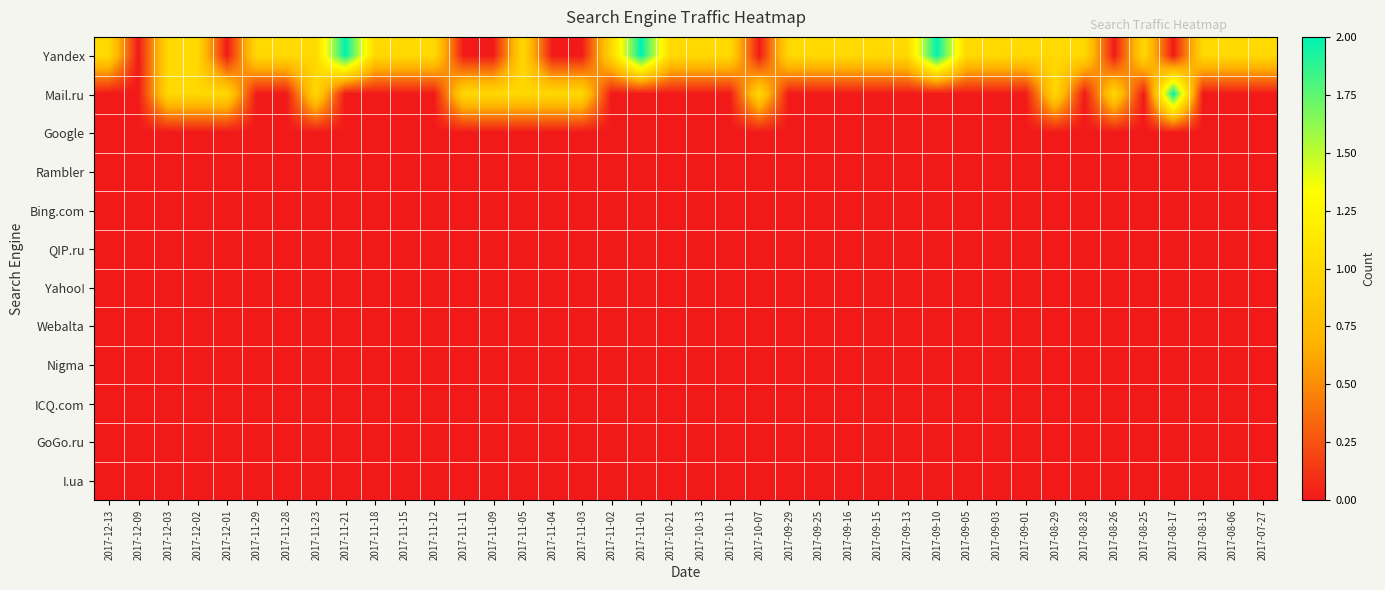

Reading right to left, extract all data points from this chart.

Yandex: 2017-07-27=1	2017-08-06=1	2017-08-13=1	2017-08-17=0	2017-08-25=1	2017-08-26=0	2017-08-28=1	2017-08-29=1	2017-09-01=1	2017-09-03=1	2017-09-05=1	2017-09-10=2	2017-09-13=1	2017-09-15=1	2017-09-16=1	2017-09-25=1	2017-09-29=1	2017-10-07=0	2017-10-11=1	2017-10-13=1	2017-10-21=1	2017-11-01=2	2017-11-02=1	2017-11-03=0	2017-11-04=0	2017-11-05=1	2017-11-09=0	2017-11-11=0	2017-11-12=1	2017-11-15=1	2017-11-18=1	2017-11-21=2	2017-11-23=1	2017-11-28=1	2017-11-29=1	2017-12-01=0	2017-12-02=1	2017-12-03=1	2017-12-09=0	2017-12-13=1
Mail.ru: 2017-07-27=0	2017-08-06=0	2017-08-13=0	2017-08-17=2	2017-08-25=0	2017-08-26=1	2017-08-28=0	2017-08-29=1	2017-09-01=0	2017-09-03=0	2017-09-05=0	2017-09-10=0	2017-09-13=0	2017-09-15=0	2017-09-16=0	2017-09-25=0	2017-09-29=0	2017-10-07=1	2017-10-11=0	2017-10-13=0	2017-10-21=0	2017-11-01=0	2017-11-02=0	2017-11-03=1	2017-11-04=1	2017-11-05=1	2017-11-09=1	2017-11-11=1	2017-11-12=0	2017-11-15=0	2017-11-18=0	2017-11-21=0	2017-11-23=1	2017-11-28=0	2017-11-29=0	2017-12-01=1	2017-12-02=1	2017-12-03=1	2017-12-09=0	2017-12-13=0
Google: 2017-07-27=0	2017-08-06=0	2017-08-13=0	2017-08-17=0	2017-08-25=0	2017-08-26=0	2017-08-28=0	2017-08-29=0	2017-09-01=0	2017-09-03=0	2017-09-05=0	2017-09-10=0	2017-09-13=0	2017-09-15=0	2017-09-16=0	2017-09-25=0	2017-09-29=0	2017-10-07=0	2017-10-11=0	2017-10-13=0	2017-10-21=0	2017-11-01=0	2017-11-02=0	2017-11-03=0	2017-11-04=0	2017-11-05=0	2017-11-09=0	2017-11-11=0	2017-11-12=0	2017-11-15=0	2017-11-18=0	2017-11-21=0	2017-11-23=0	2017-11-28=0	2017-11-29=0	2017-12-01=0	2017-12-02=0	2017-12-03=0	2017-12-09=0	2017-12-13=0
Rambler: 2017-07-27=0	2017-08-06=0	2017-08-13=0	2017-08-17=0	2017-08-25=0	2017-08-26=0	2017-08-28=0	2017-08-29=0	2017-09-01=0	2017-09-03=0	2017-09-05=0	2017-09-10=0	2017-09-13=0	2017-09-15=0	2017-09-16=0	2017-09-25=0	2017-09-29=0	2017-10-07=0	2017-10-11=0	2017-10-13=0	2017-10-21=0	2017-11-01=0	2017-11-02=0	2017-11-03=0	2017-11-04=0	2017-11-05=0	2017-11-09=0	2017-11-11=0	2017-11-12=0	2017-11-15=0	2017-11-18=0	2017-11-21=0	2017-11-23=0	2017-11-28=0	2017-11-29=0	2017-12-01=0	2017-12-02=0	2017-12-03=0	2017-12-09=0	2017-12-13=0
Bing.com: 2017-07-27=0	2017-08-06=0	2017-08-13=0	2017-08-17=0	2017-08-25=0	2017-08-26=0	2017-08-28=0	2017-08-29=0	2017-09-01=0	2017-09-03=0	2017-09-05=0	2017-09-10=0	2017-09-13=0	2017-09-15=0	2017-09-16=0	2017-09-25=0	2017-09-29=0	2017-10-07=0	2017-10-11=0	2017-10-13=0	2017-10-21=0	2017-11-01=0	2017-11-02=0	2017-11-03=0	2017-11-04=0	2017-11-05=0	2017-11-09=0	2017-11-11=0	2017-11-12=0	2017-11-15=0	2017-11-18=0	2017-11-21=0	2017-11-23=0	2017-11-28=0	2017-11-29=0	2017-12-01=0	2017-12-02=0	2017-12-03=0	2017-12-09=0	2017-12-13=0
QIP.ru: 2017-07-27=0	2017-08-06=0	2017-08-13=0	2017-08-17=0	2017-08-25=0	2017-08-26=0	2017-08-28=0	2017-08-29=0	2017-09-01=0	2017-09-03=0	2017-09-05=0	2017-09-10=0	2017-09-13=0	2017-09-15=0	2017-09-16=0	2017-09-25=0	2017-09-29=0	2017-10-07=0	2017-10-11=0	2017-10-13=0	2017-10-21=0	2017-11-01=0	2017-11-02=0	2017-11-03=0	2017-11-04=0	2017-11-05=0	2017-11-09=0	2017-11-11=0	2017-11-12=0	2017-11-15=0	2017-11-18=0	2017-11-21=0	2017-11-23=0	2017-11-28=0	2017-11-29=0	2017-12-01=0	2017-12-02=0	2017-12-03=0	2017-12-09=0	2017-12-13=0
Yahoo!: 2017-07-27=0	2017-08-06=0	2017-08-13=0	2017-08-17=0	2017-08-25=0	2017-08-26=0	2017-08-28=0	2017-08-29=0	2017-09-01=0	2017-09-03=0	2017-09-05=0	2017-09-10=0	2017-09-13=0	2017-09-15=0	2017-09-16=0	2017-09-25=0	2017-09-29=0	2017-10-07=0	2017-10-11=0	2017-10-13=0	2017-10-21=0	2017-11-01=0	2017-11-02=0	2017-11-03=0	2017-11-04=0	2017-11-05=0	2017-11-09=0	2017-11-11=0	2017-11-12=0	2017-11-15=0	2017-11-18=0	2017-11-21=0	2017-11-23=0	2017-11-28=0	2017-11-29=0	2017-12-01=0	2017-12-02=0	2017-12-03=0	2017-12-09=0	2017-12-13=0
Webalta: 2017-07-27=0	2017-08-06=0	2017-08-13=0	2017-08-17=0	2017-08-25=0	2017-08-26=0	2017-08-28=0	2017-08-29=0	2017-09-01=0	2017-09-03=0	2017-09-05=0	2017-09-10=0	2017-09-13=0	2017-09-15=0	2017-09-16=0	2017-09-25=0	2017-09-29=0	2017-10-07=0	2017-10-11=0	2017-10-13=0	2017-10-21=0	2017-11-01=0	2017-11-02=0	2017-11-03=0	2017-11-04=0	2017-11-05=0	2017-11-09=0	2017-11-11=0	2017-11-12=0	2017-11-15=0	2017-11-18=0	2017-11-21=0	2017-11-23=0	2017-11-28=0	2017-11-29=0	2017-12-01=0	2017-12-02=0	2017-12-03=0	2017-12-09=0	2017-12-13=0
Nigma: 2017-07-27=0	2017-08-06=0	2017-08-13=0	2017-08-17=0	2017-08-25=0	2017-08-26=0	2017-08-28=0	2017-08-29=0	2017-09-01=0	2017-09-03=0	2017-09-05=0	2017-09-10=0	2017-09-13=0	2017-09-15=0	2017-09-16=0	2017-09-25=0	2017-09-29=0	2017-10-07=0	2017-10-11=0	2017-10-13=0	2017-10-21=0	2017-11-01=0	2017-11-02=0	2017-11-03=0	2017-11-04=0	2017-11-05=0	2017-11-09=0	2017-11-11=0	2017-11-12=0	2017-11-15=0	2017-11-18=0	2017-11-21=0	2017-11-23=0	2017-11-28=0	2017-11-29=0	2017-12-01=0	2017-12-02=0	2017-12-03=0	2017-12-09=0	2017-12-13=0
ICQ.com: 2017-07-27=0	2017-08-06=0	2017-08-13=0	2017-08-17=0	2017-08-25=0	2017-08-26=0	2017-08-28=0	2017-08-29=0	2017-09-01=0	2017-09-03=0	2017-09-05=0	2017-09-10=0	2017-09-13=0	2017-09-15=0	2017-09-16=0	2017-09-25=0	2017-09-29=0	2017-10-07=0	2017-10-11=0	2017-10-13=0	2017-10-21=0	2017-11-01=0	2017-11-02=0	2017-11-03=0	2017-11-04=0	2017-11-05=0	2017-11-09=0	2017-11-11=0	2017-11-12=0	2017-11-15=0	2017-11-18=0	2017-11-21=0	2017-11-23=0	2017-11-28=0	2017-11-29=0	2017-12-01=0	2017-12-02=0	2017-12-03=0	2017-12-09=0	2017-12-13=0
GoGo.ru: 2017-07-27=0	2017-08-06=0	2017-08-13=0	2017-08-17=0	2017-08-25=0	2017-08-26=0	2017-08-28=0	2017-08-29=0	2017-09-01=0	2017-09-03=0	2017-09-05=0	2017-09-10=0	2017-09-13=0	2017-09-15=0	2017-09-16=0	2017-09-25=0	2017-09-29=0	2017-10-07=0	2017-10-11=0	2017-10-13=0	2017-10-21=0	2017-11-01=0	2017-11-02=0	2017-11-03=0	2017-11-04=0	2017-11-05=0	2017-11-09=0	2017-11-11=0	2017-11-12=0	2017-11-15=0	2017-11-18=0	2017-11-21=0	2017-11-23=0	2017-11-28=0	2017-11-29=0	2017-12-01=0	2017-12-02=0	2017-12-03=0	2017-12-09=0	2017-12-13=0
I.ua: 2017-07-27=0	2017-08-06=0	2017-08-13=0	2017-08-17=0	2017-08-25=0	2017-08-26=0	2017-08-28=0	2017-08-29=0	2017-09-01=0	2017-09-03=0	2017-09-05=0	2017-09-10=0	2017-09-13=0	2017-09-15=0	2017-09-16=0	2017-09-25=0	2017-09-29=0	2017-10-07=0	2017-10-11=0	2017-10-13=0	2017-10-21=0	2017-11-01=0	2017-11-02=0	2017-11-03=0	2017-11-04=0	2017-11-05=0	2017-11-09=0	2017-11-11=0	2017-11-12=0	2017-11-15=0	2017-11-18=0	2017-11-21=0	2017-11-23=0	2017-11-28=0	2017-11-29=0	2017-12-01=0	2017-12-02=0	2017-12-03=0	2017-12-09=0	2017-12-13=0